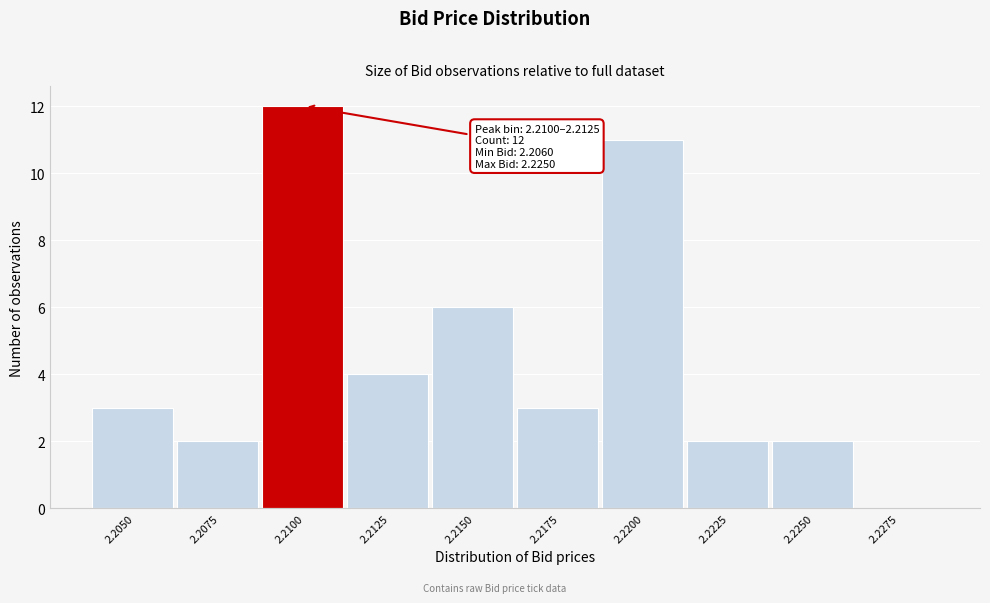

Reading left to right, transcribe all the data shown in this chart.

2.2050=3	2.2075=2	2.2100=12	2.2125=4	2.2150=6	2.2175=3	2.2200=11	2.2225=2	2.2250=2	2.2275=0